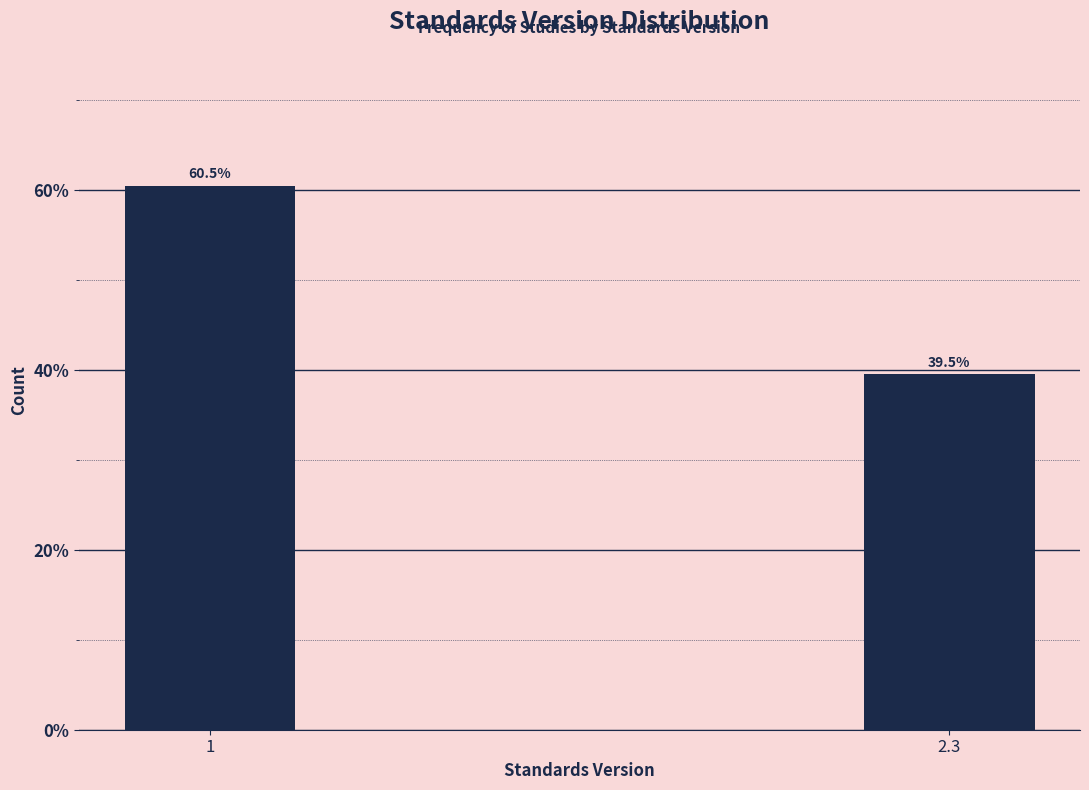

Reading right to left, what are all the values shown in this chart?

2.3=39.5	1=60.5